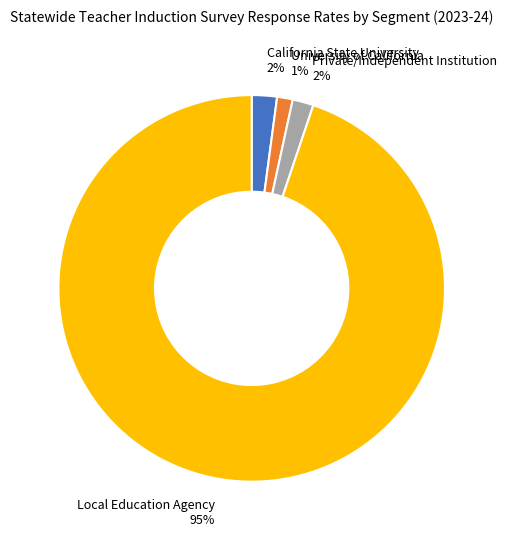

Do University of California 1% and Private/Independent Institution 2% together represent more than half of the pie?

No